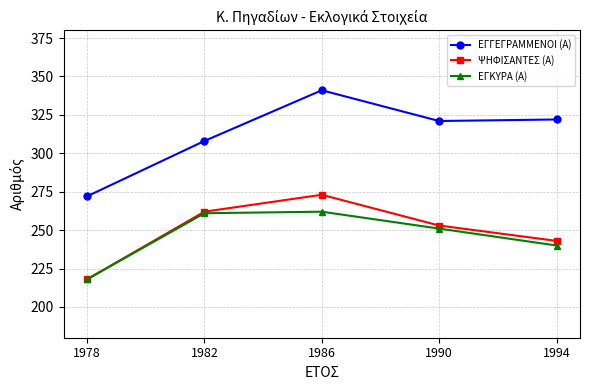

Which series has the largest range (max minus min)?

ΕΓΓΕΓΡΑΜΜΕΝΟΙ (Α)